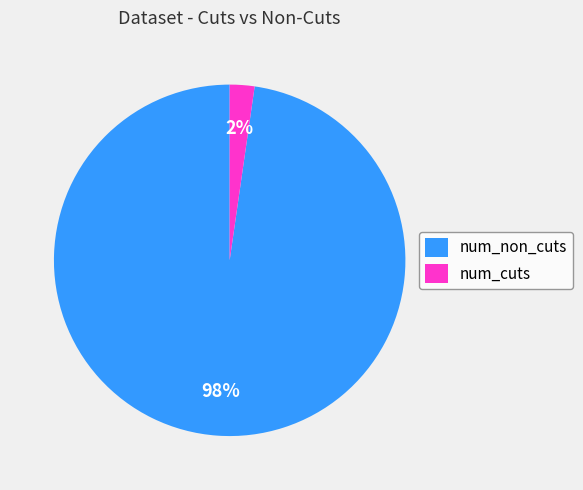

Does num_non_cuts represent more than half of the total?

Yes